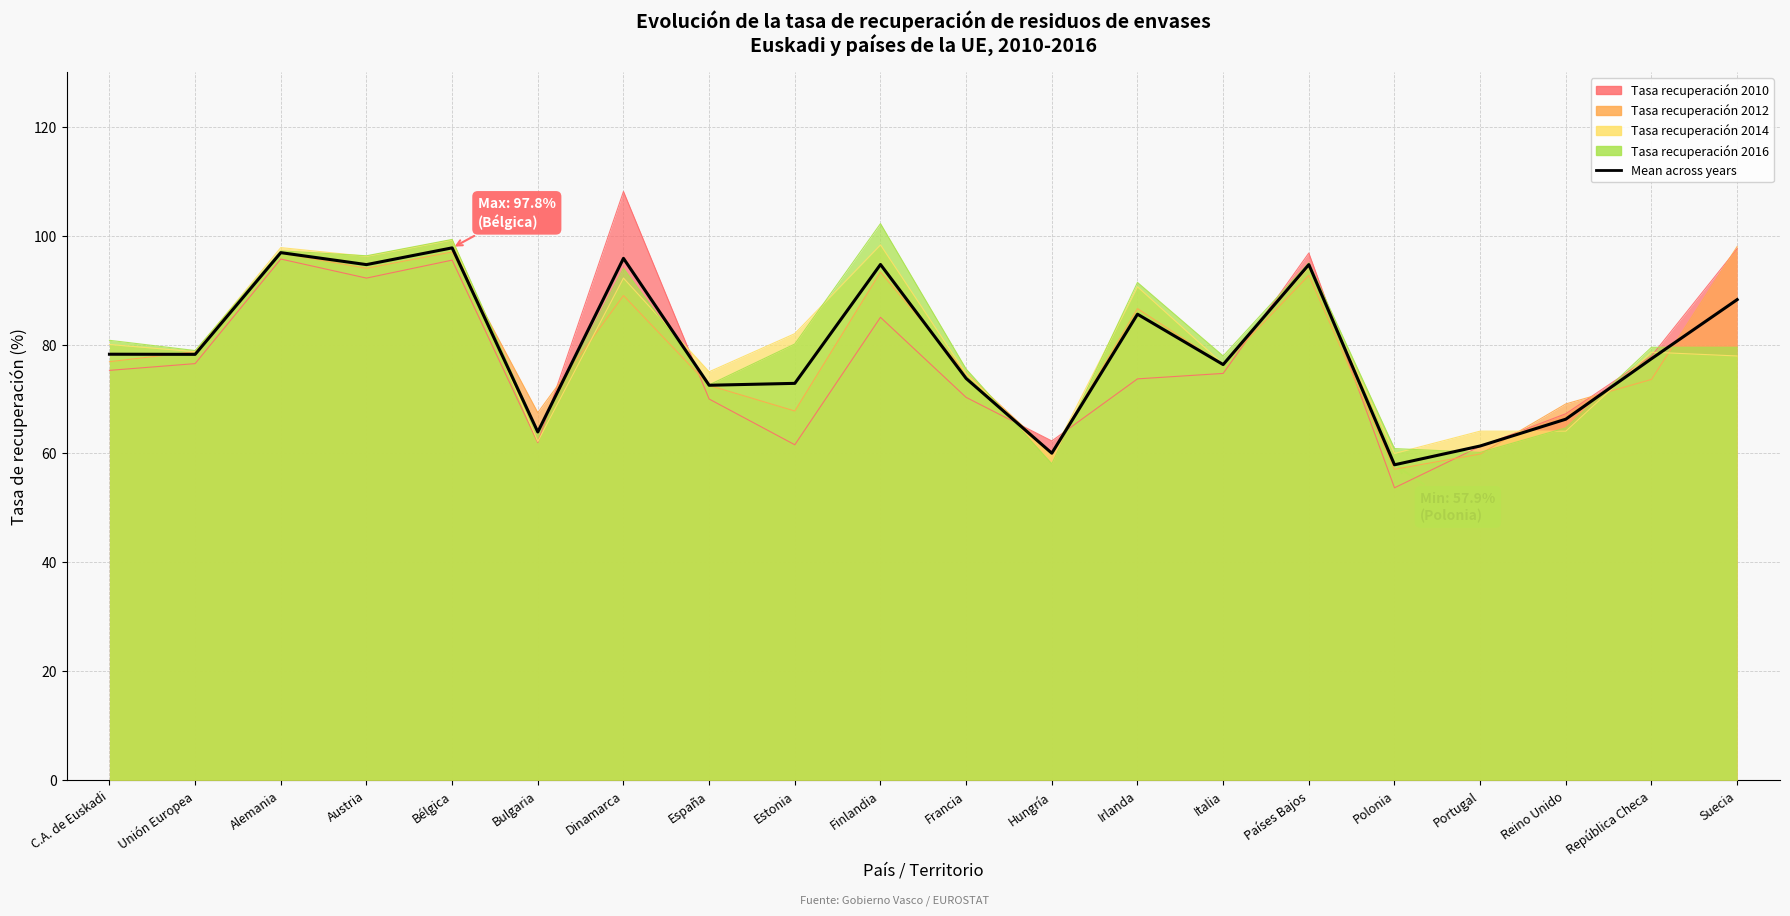

Where is the first local minimum?

Unión Europea